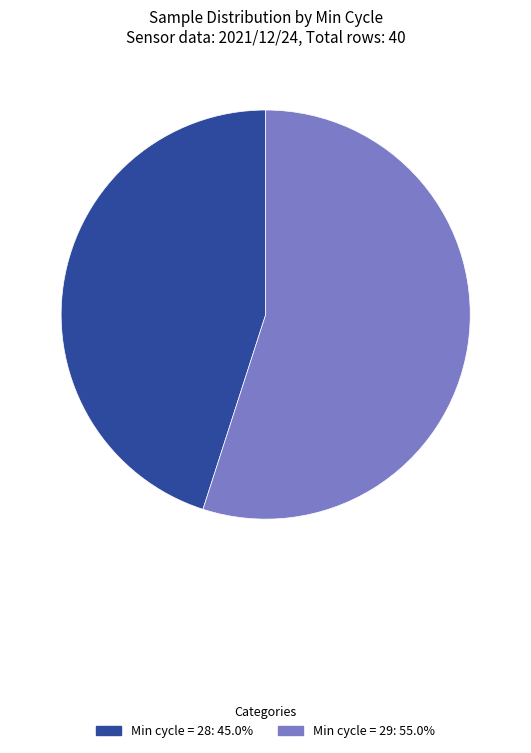

Is there any slice that represents more than half of the pie?

Yes